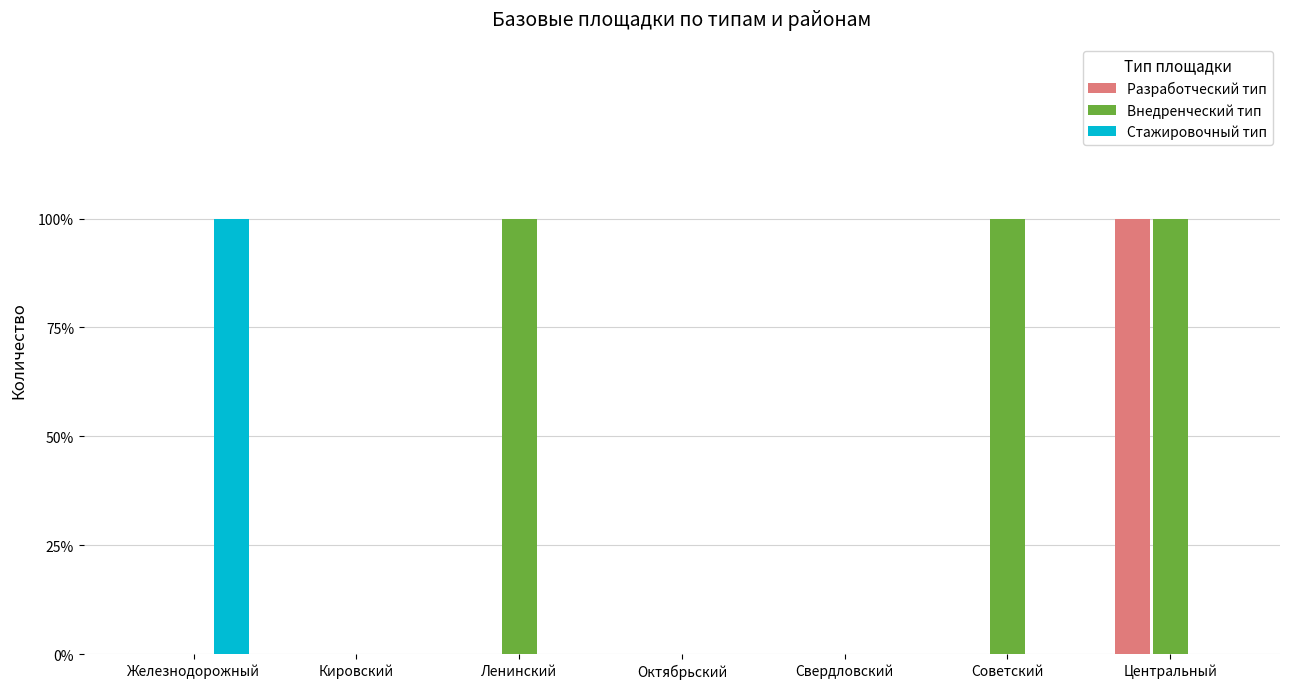

True or false: Разработческий тип has a value of 0 at Ленинский.

True